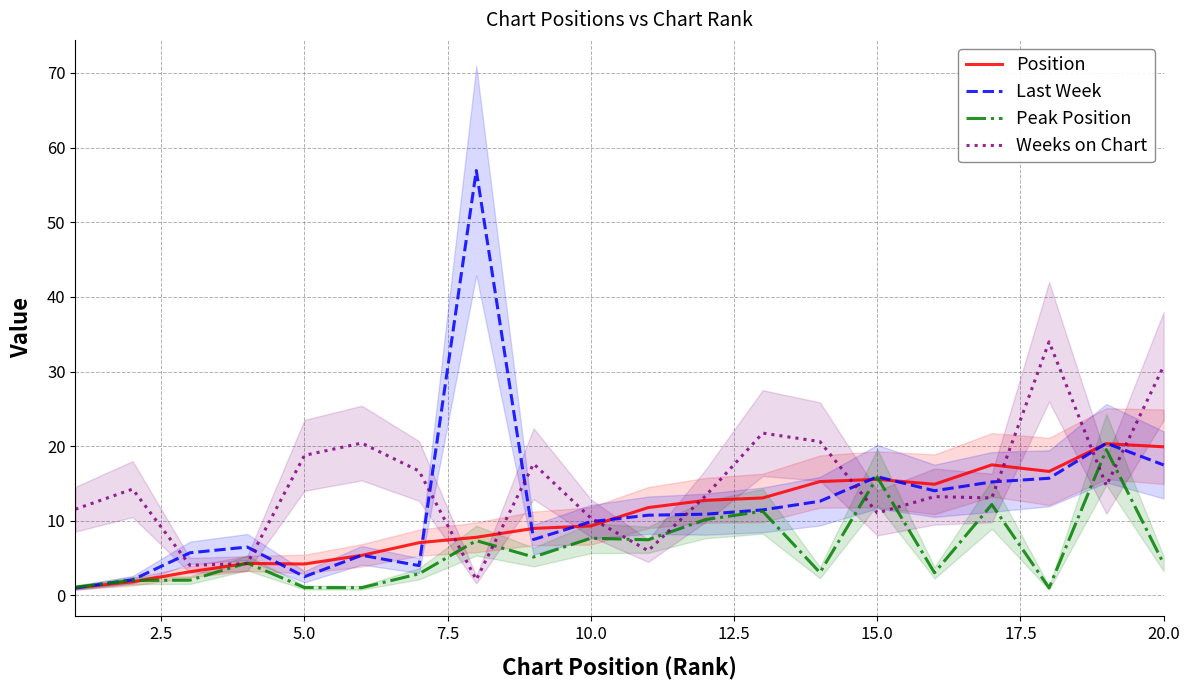

How many intersections are there between Weeks on Chart and Peak Position?

10